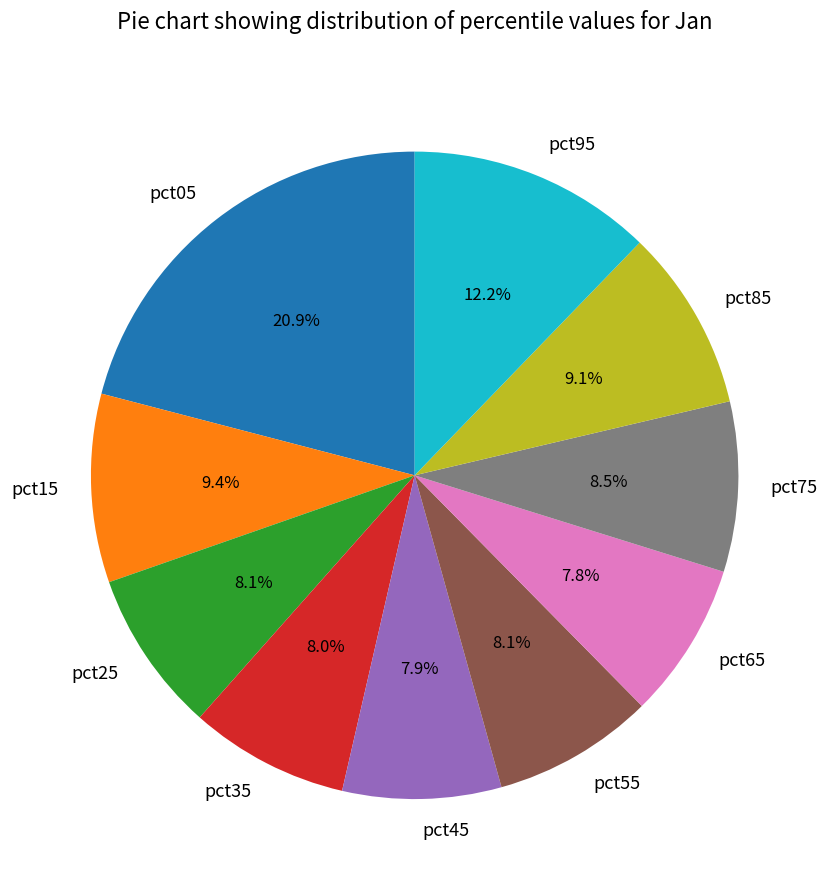

Which category has the biggest portion of the pie?

pct05